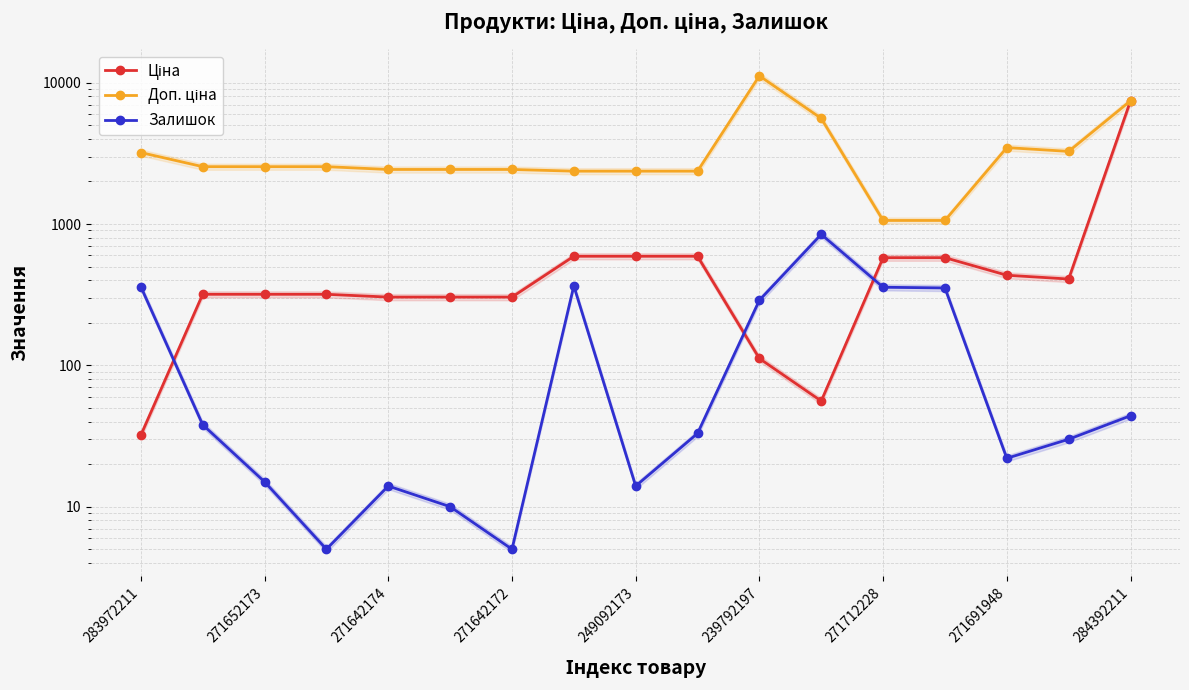

Which series changed the most between 283972211 and 11?

Доп. ціна